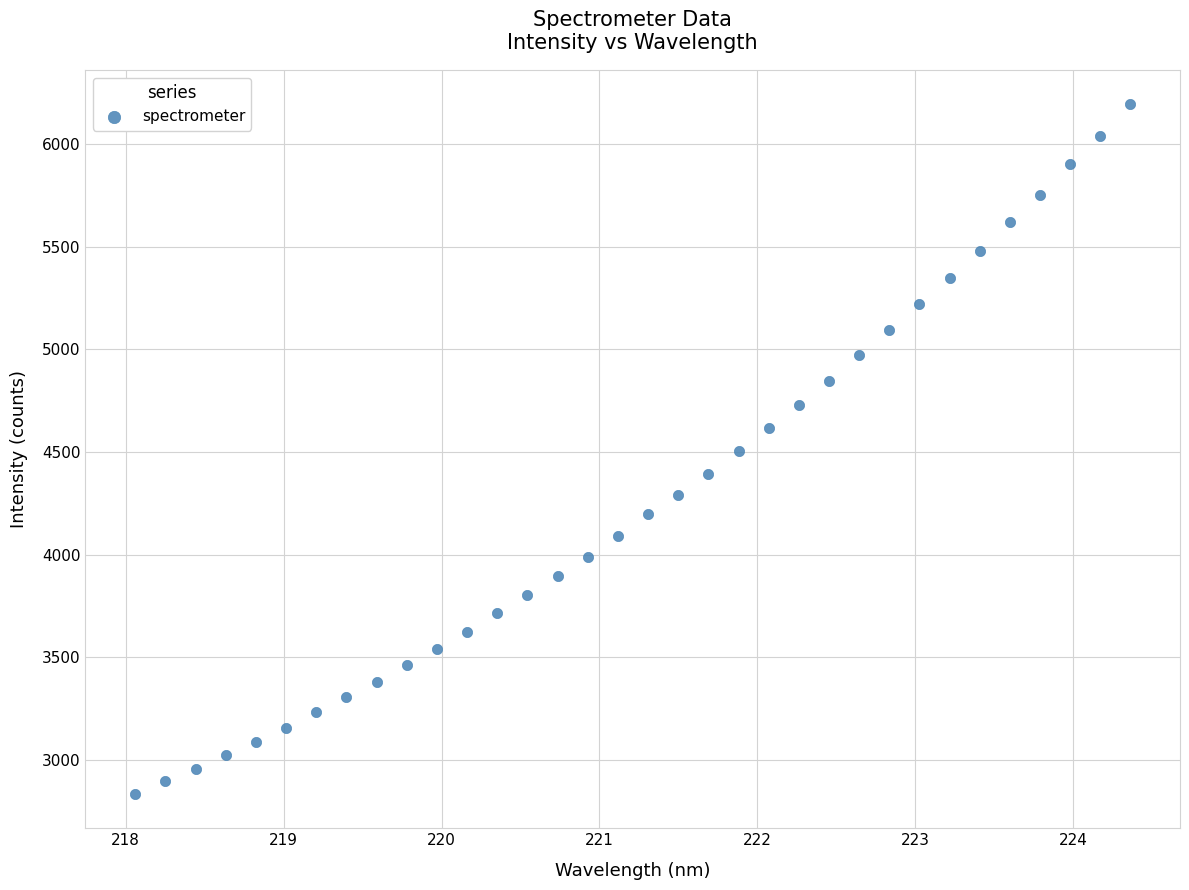

What is the range of Y values (max minus min)?

3356.9